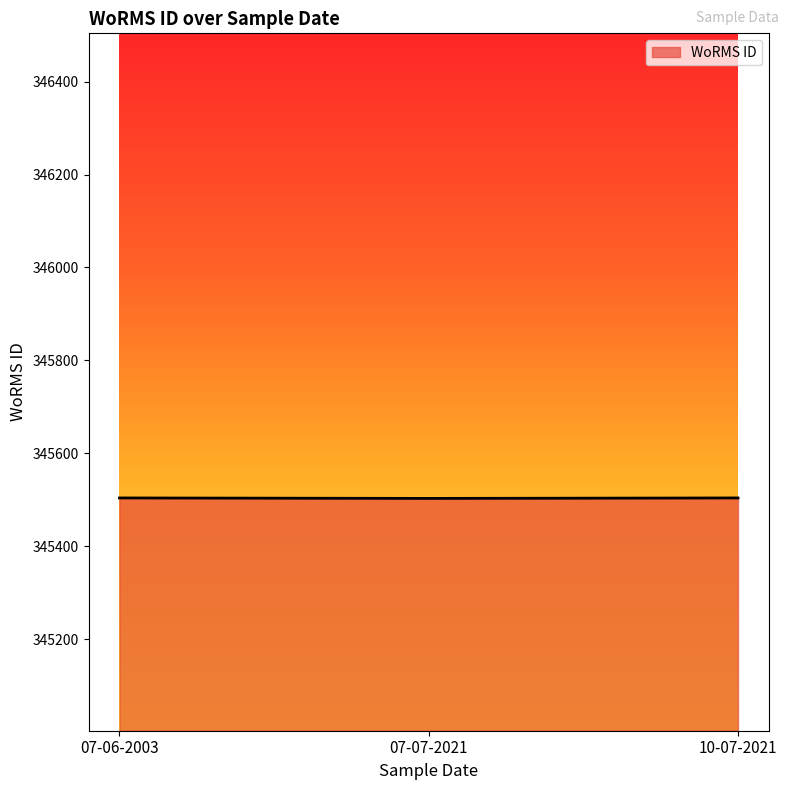

The value at 07-06-2003 is 602567. True or false?

False